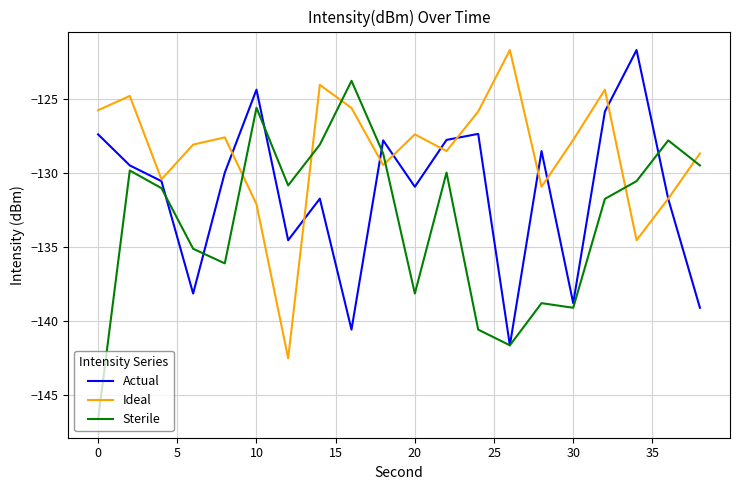

Does the chart display data point markers on the line(s)?

No